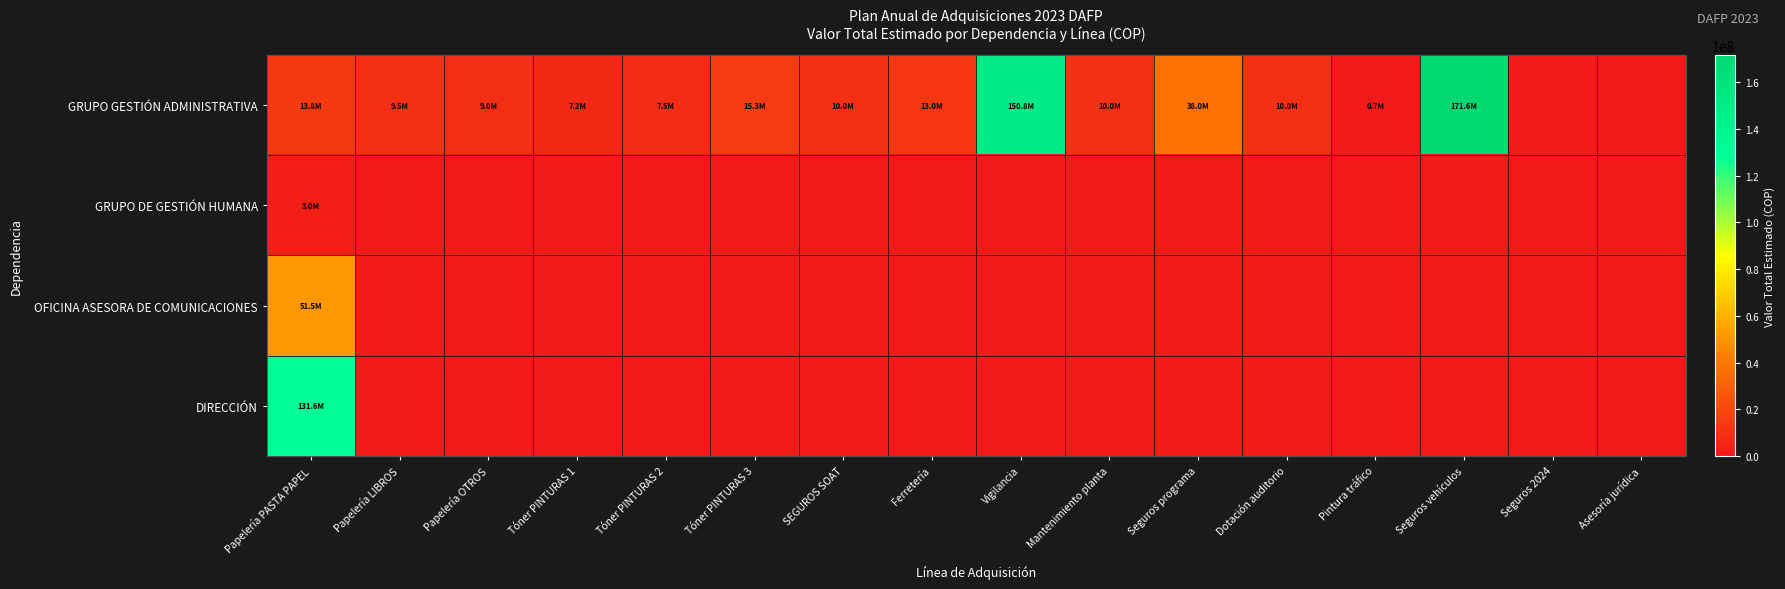

Between Seguros vehículos and Seguros 2024, which is larger?

Seguros vehículos